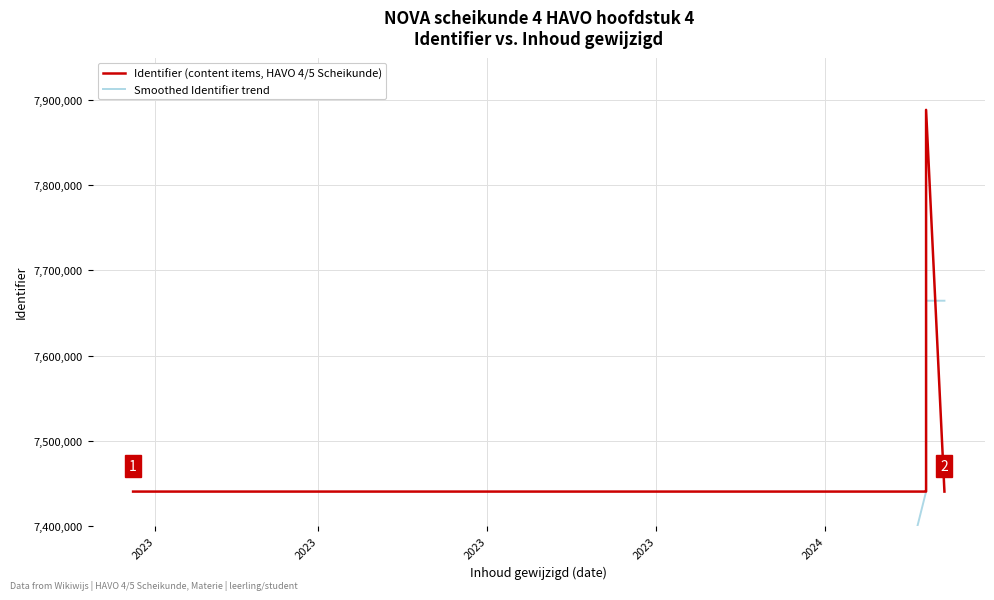

Count the number of data series in this chart.

2